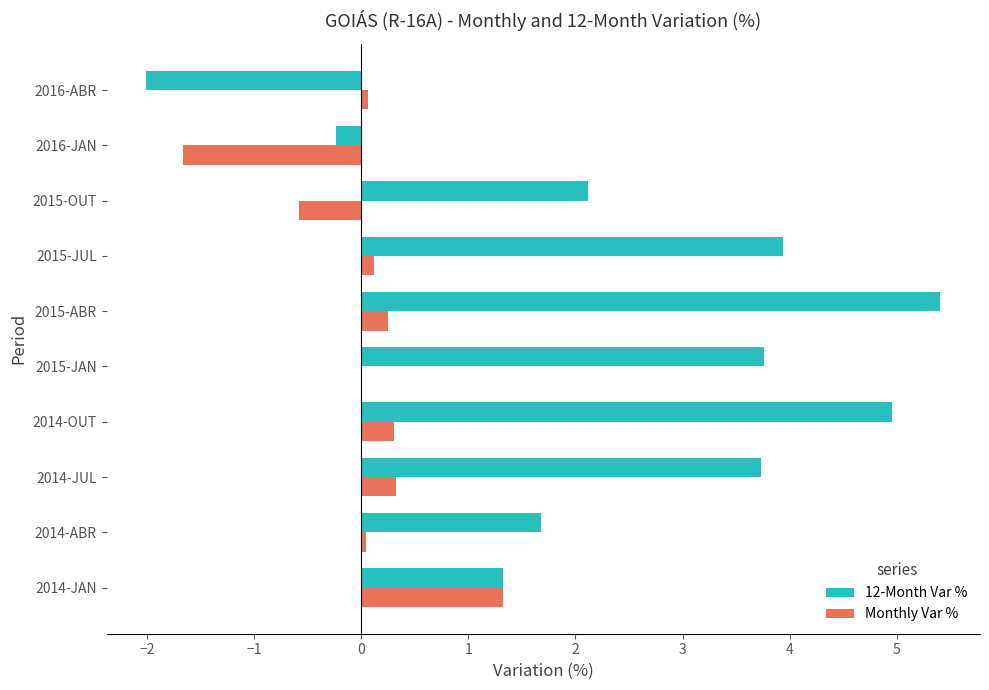

What value does the 12-Month Var % series have at 2014-JAN?

1.3